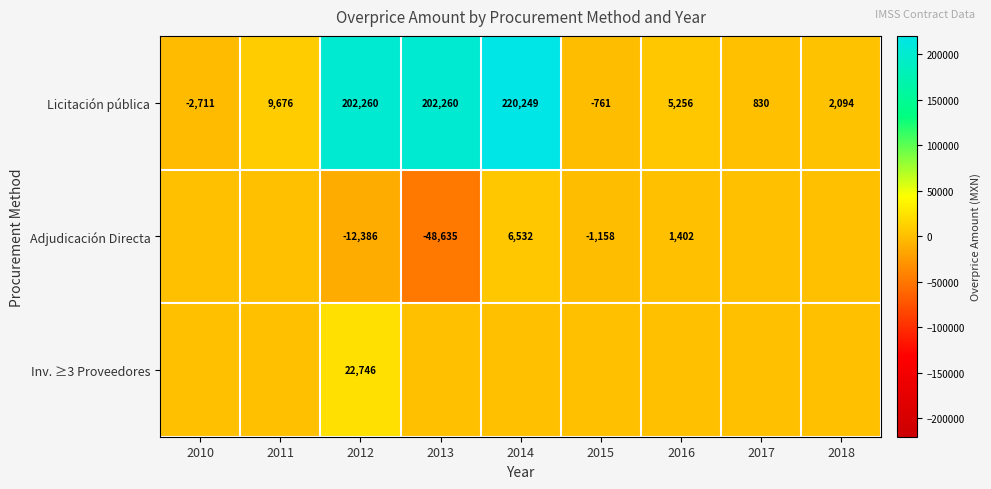

At which category is the sum across all series the highest?

2014